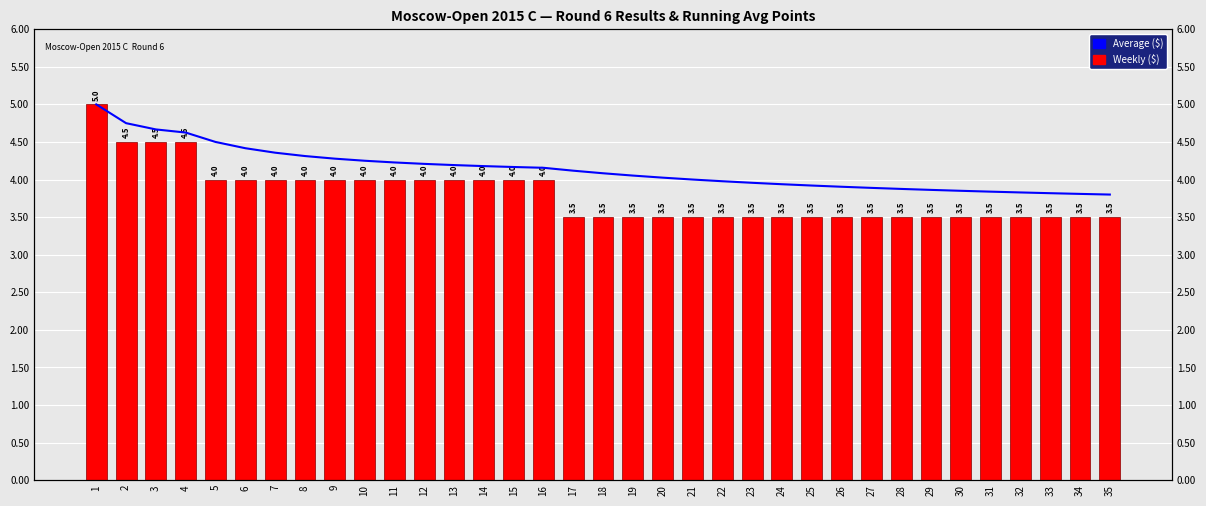

The Weekly ($) series shows 4.0 at 5. True or false?

True